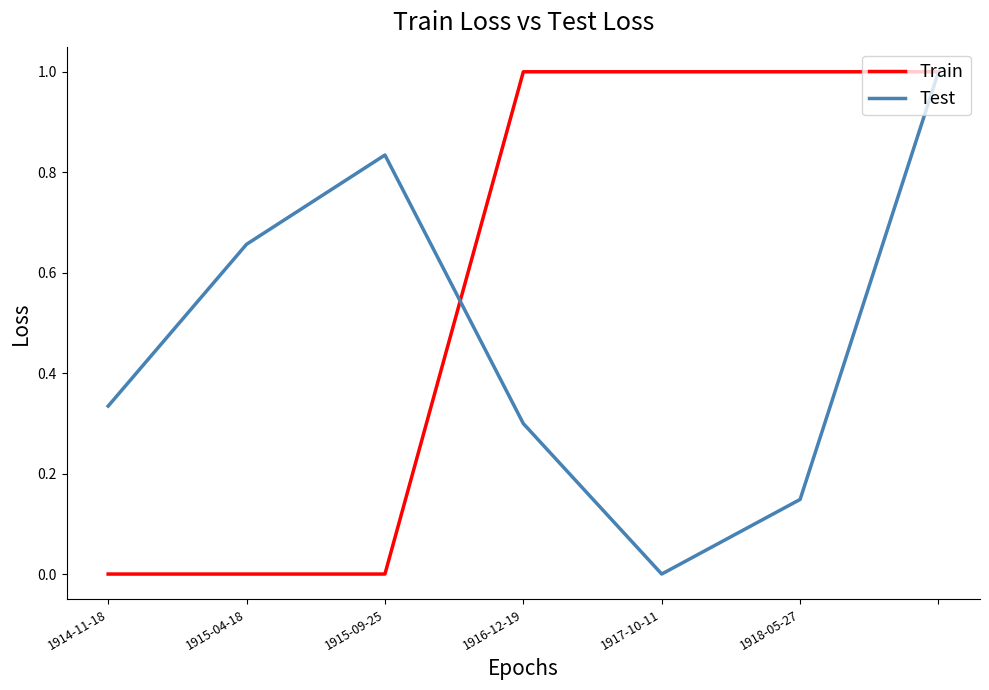

At how many categories does at least one series exceed 0?

7